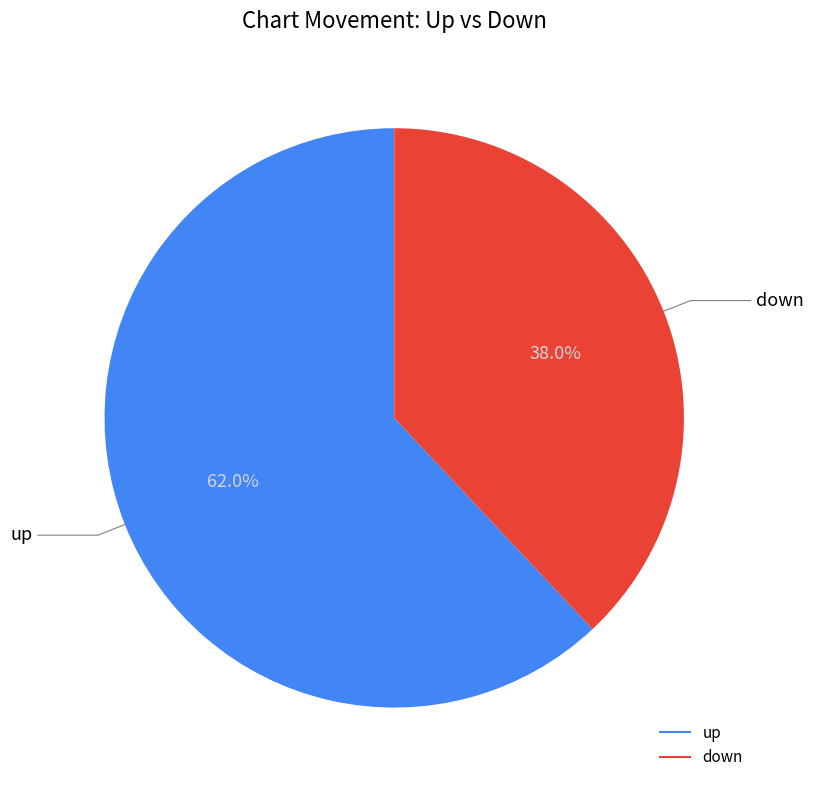

Is there a majority slice in this chart?

Yes